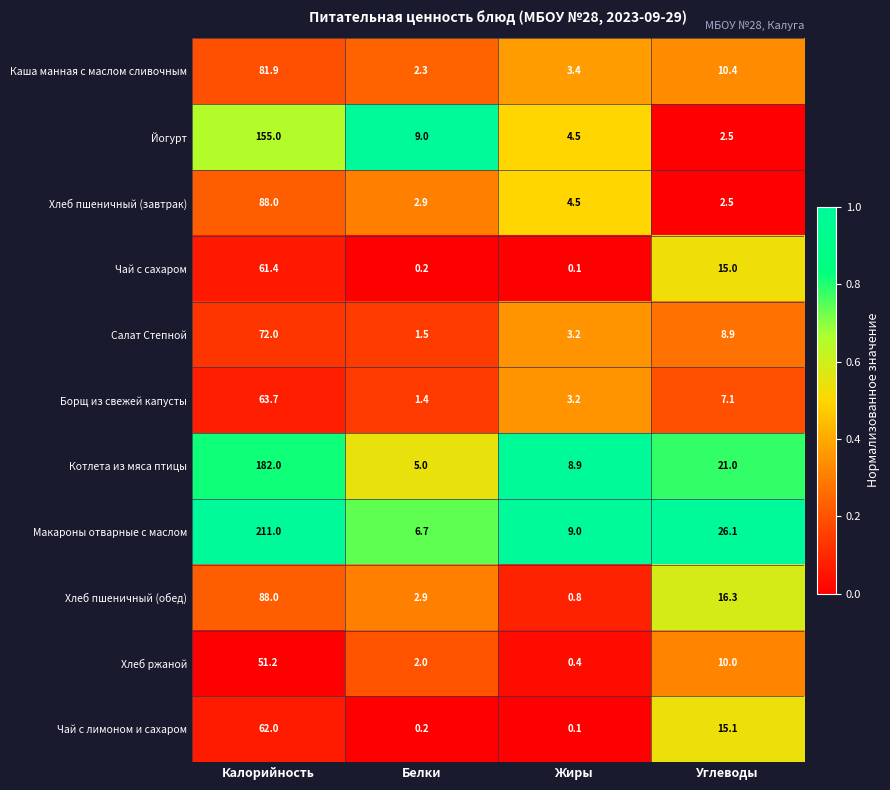

List the labels in order of Йогурт value, smallest first.

Углеводы, Жиры, Белки, Калорийность